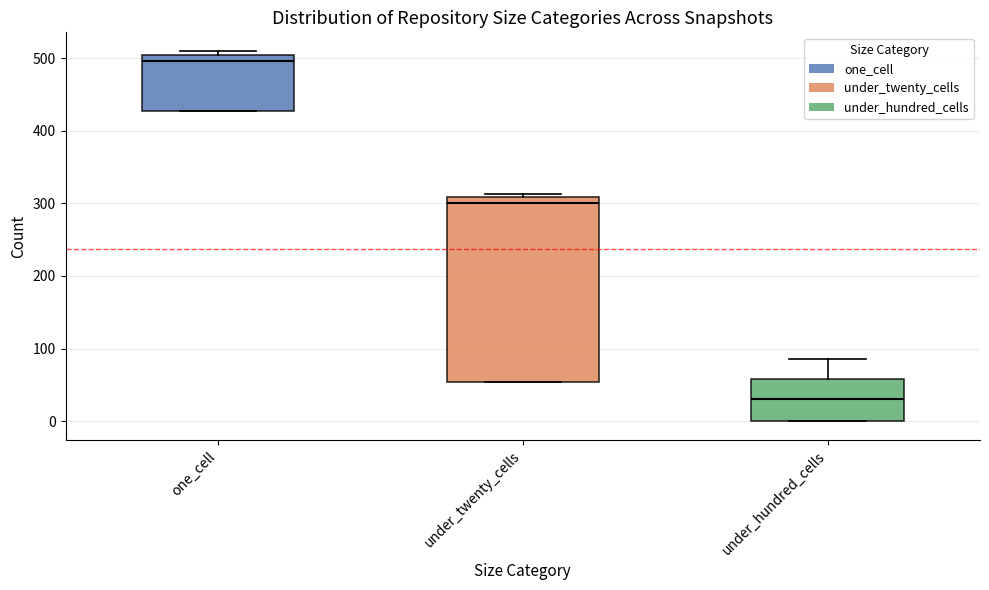

Where is the upper edge of the box for under_hundred_cells on the y-axis? The values are not printed on the chart, so give them approximately, as read against the axis.

60